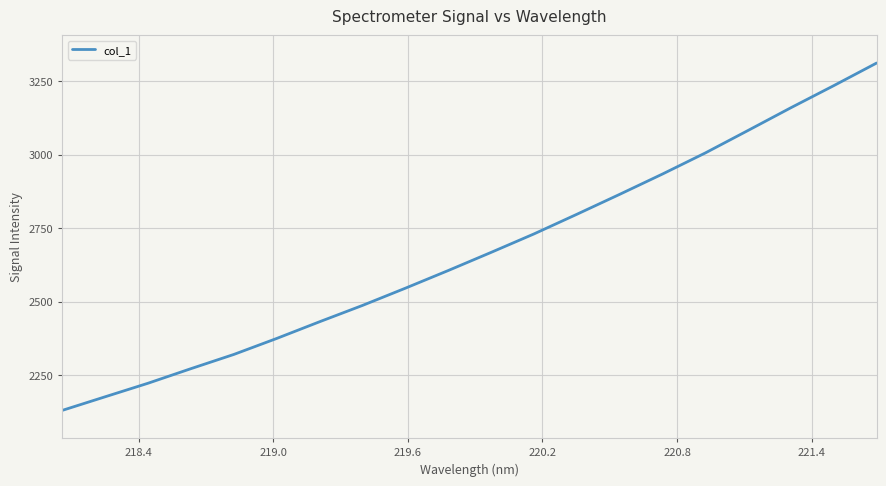

What is the maximum value shown in the chart?

3311.8